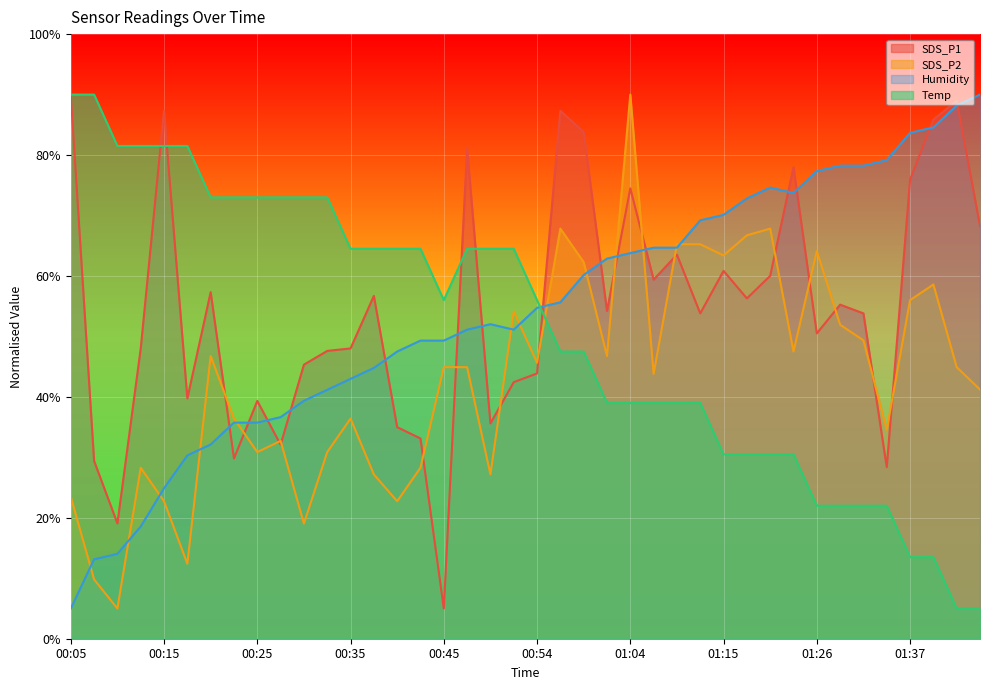

What is the difference between the second highest and second lowest values in the Humidity series?

75.1